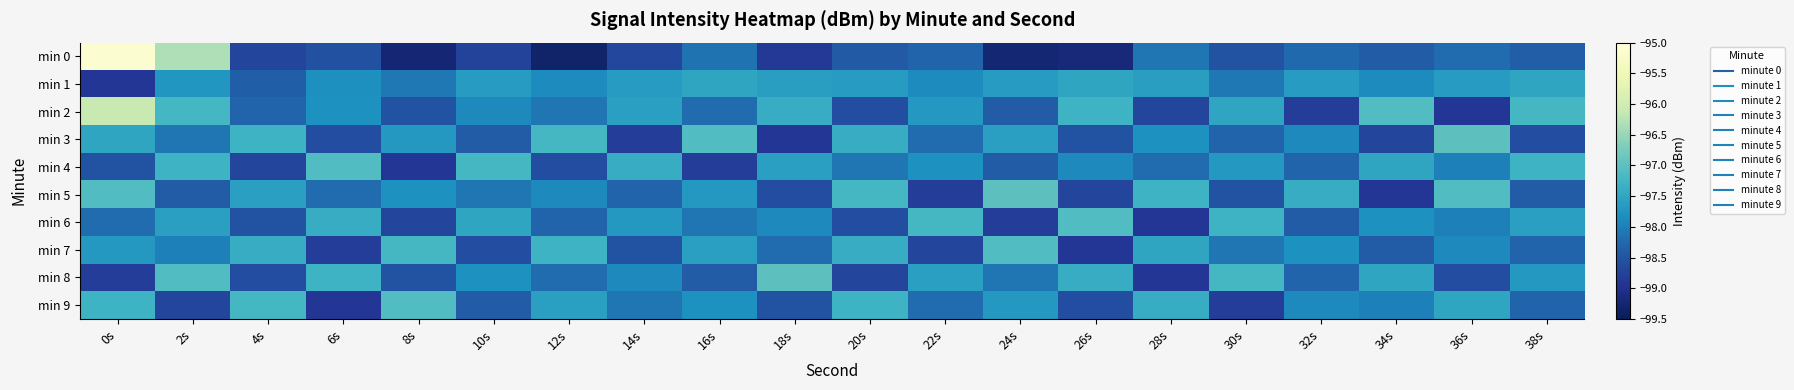

What is the greatest value displayed?

-95.1